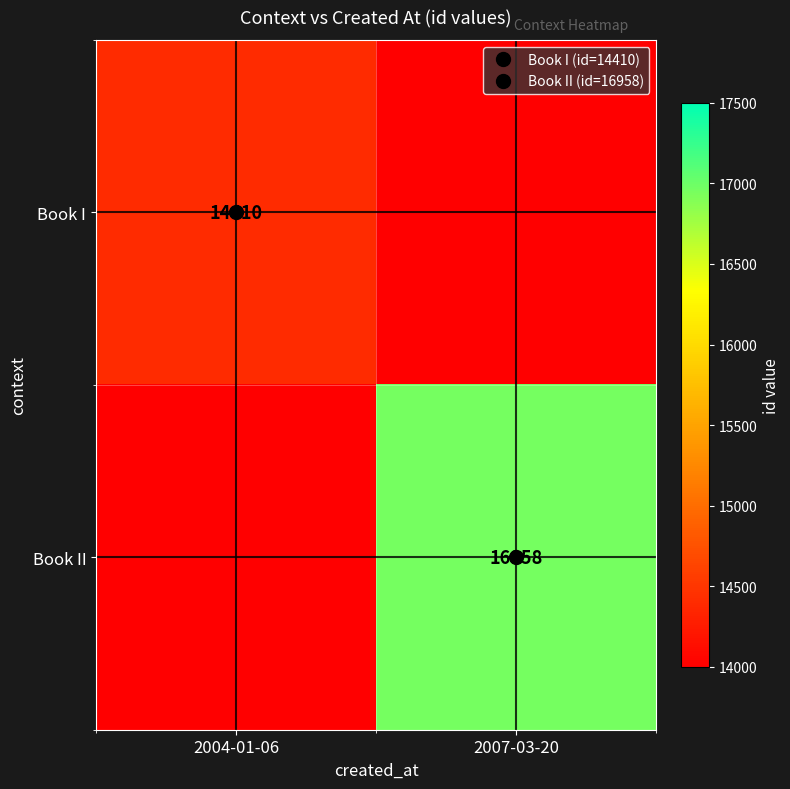

What is the smallest value displayed?

-1